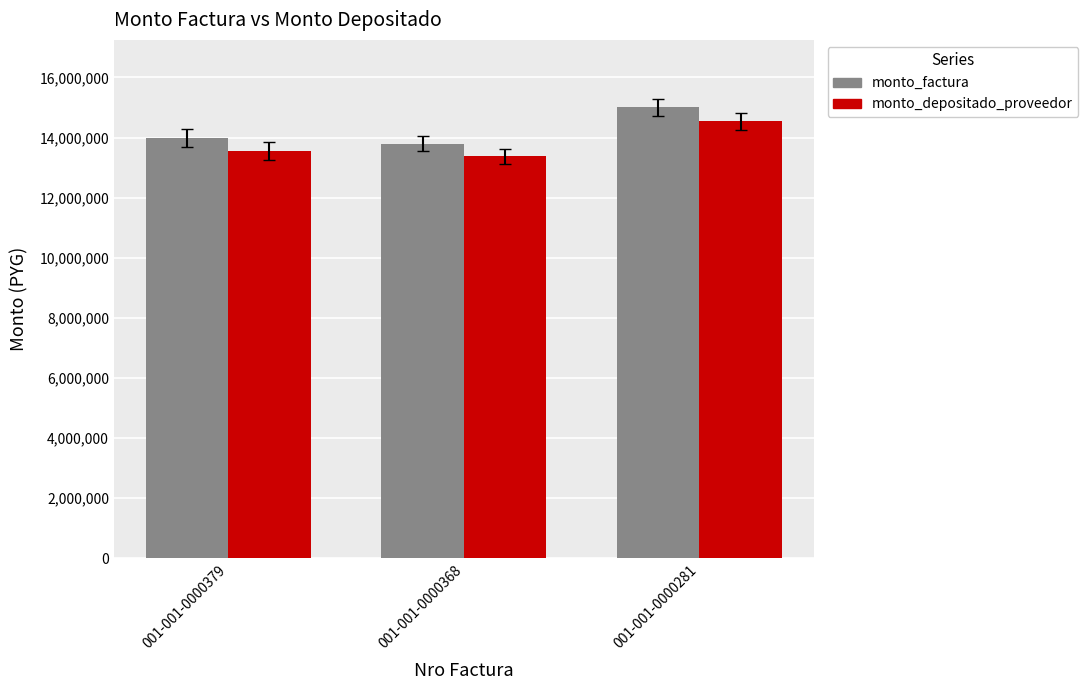

At how many categories does at least one series exceed 14974520?

1